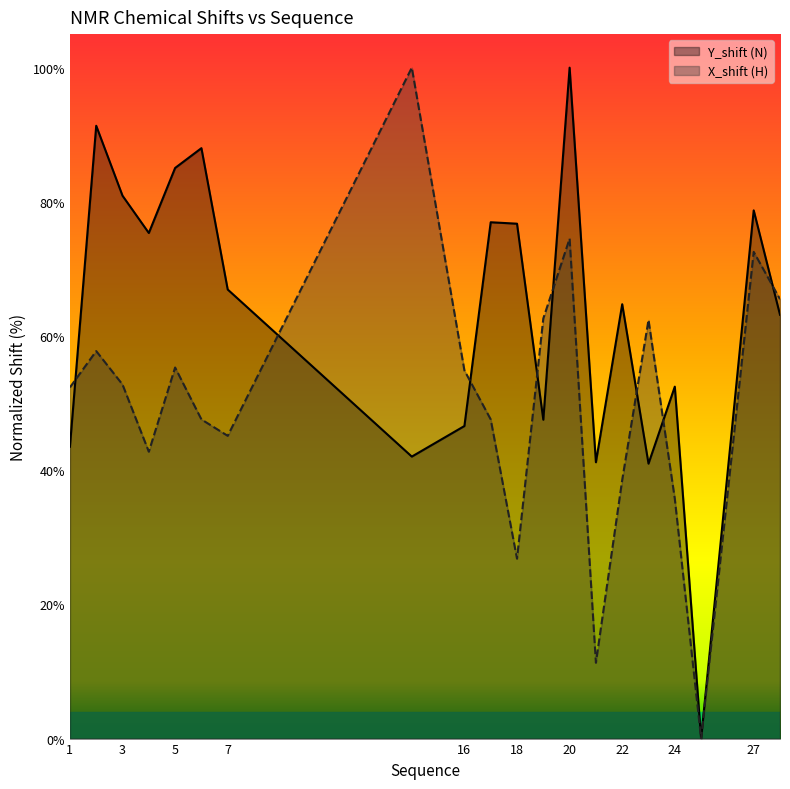

What is the value of the Y_shift (N) point at the 4th from the left?

75.4